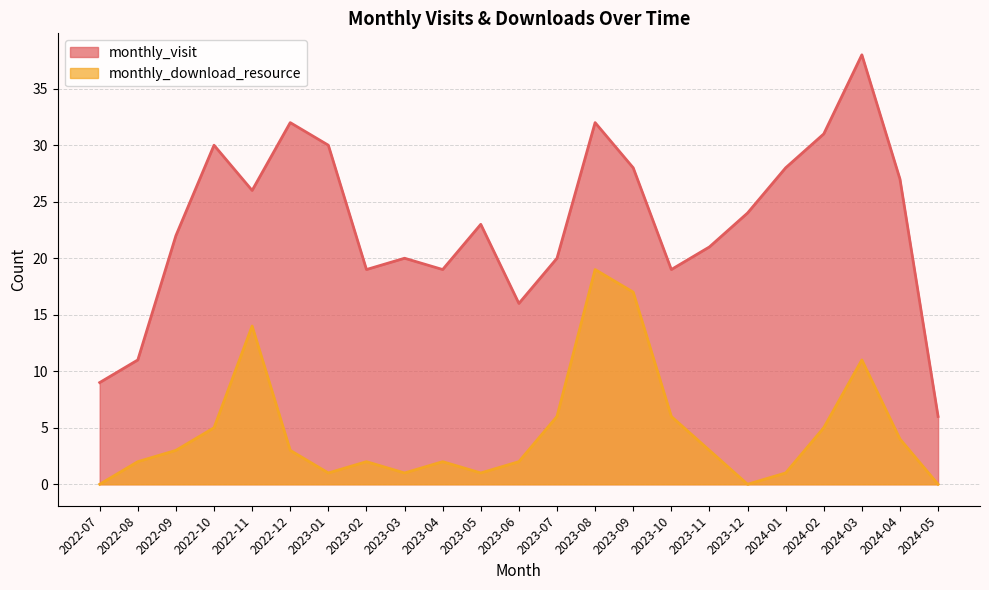

Which has a higher value, 2024-01 or 2023-04?

2024-01